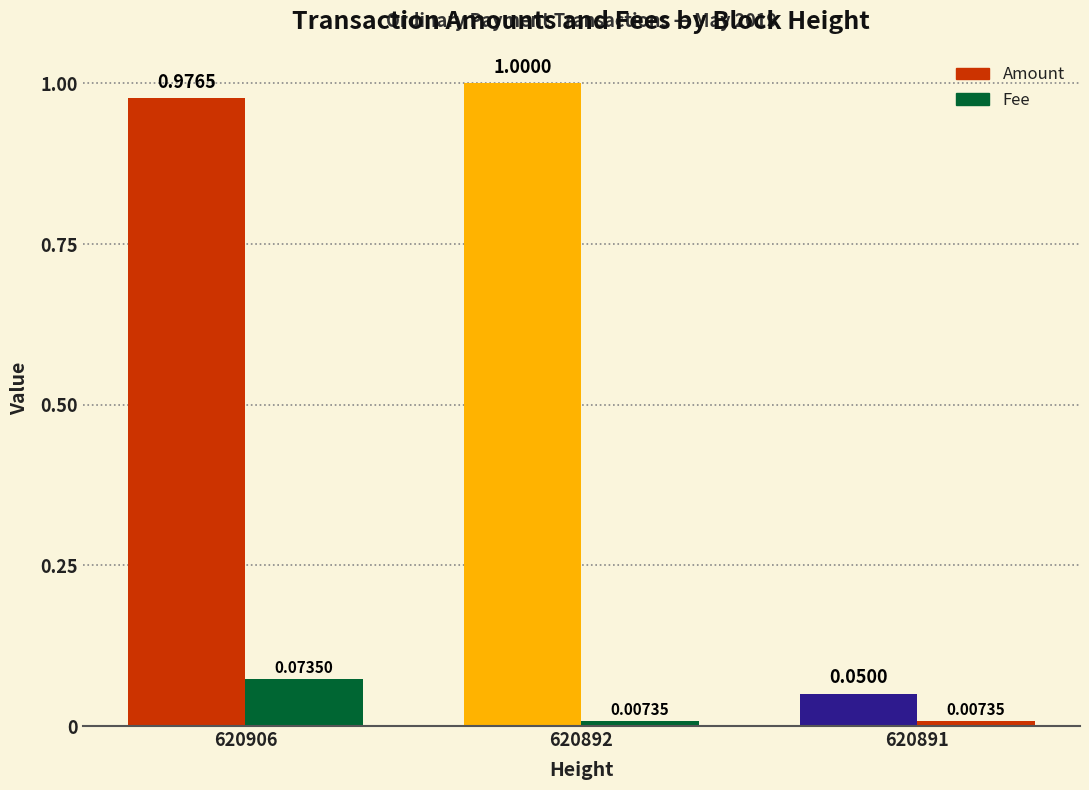

What is the difference between the maximum and minimum values in the Fee series?

0.1